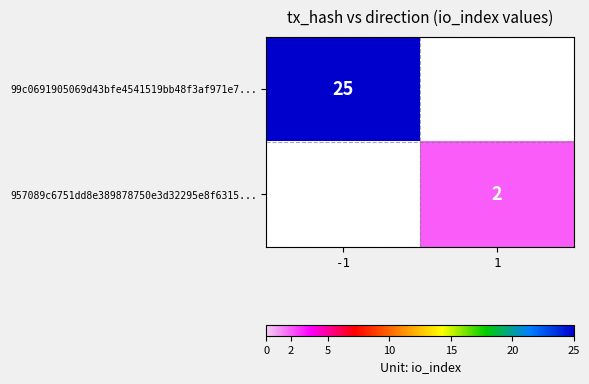

True or false: 957089c6751dd8e389878750e3d32295e8f6315... has a value of 2.8 at 1.

False